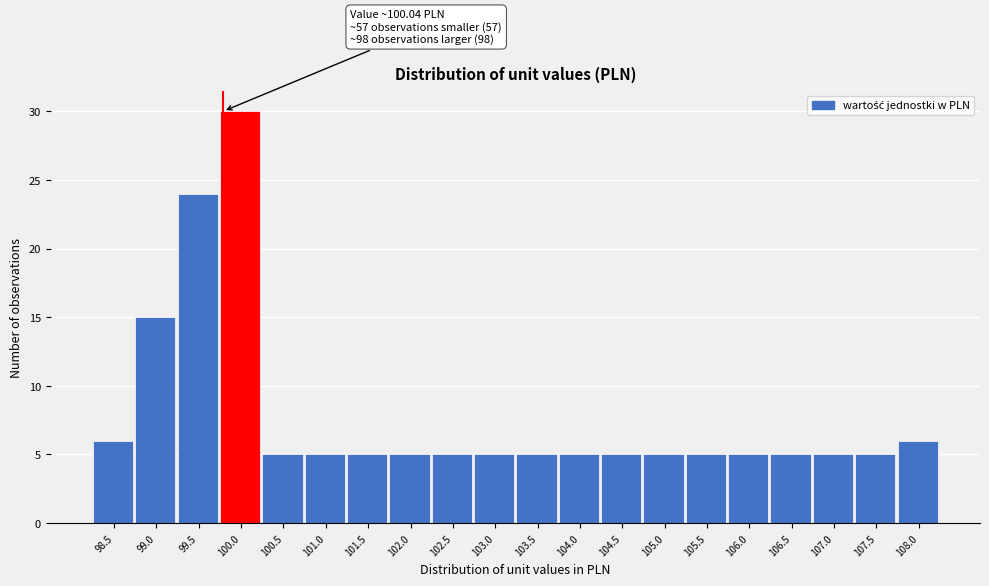

Reading right to left, extract all data points from this chart.

6	5	5	5	5	5	5	5	5	5	5	5	5	5	5	5	30	24	15	6